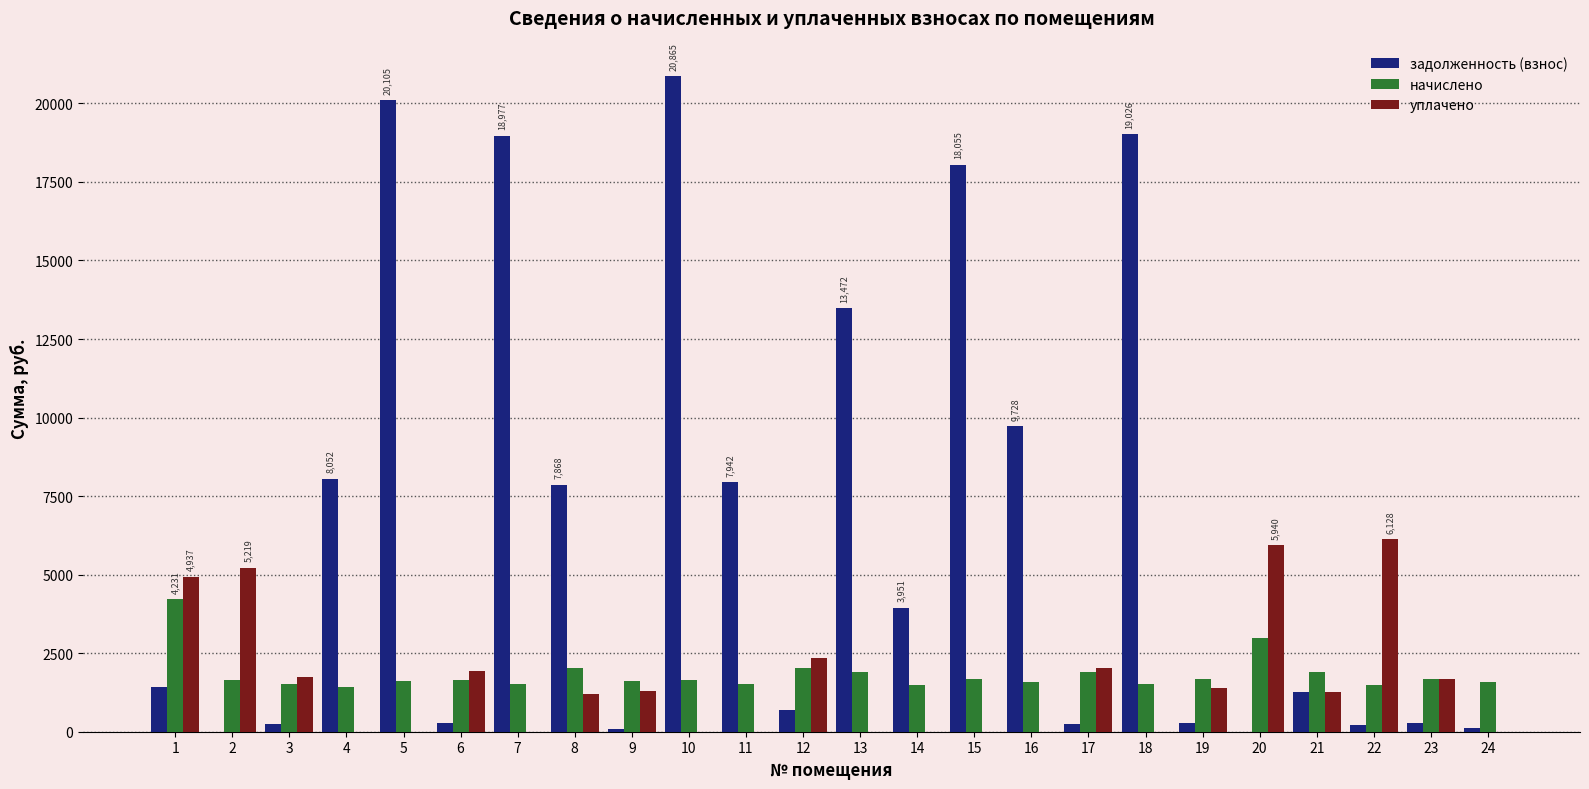

What is the average value of the начислено series?

1826.2